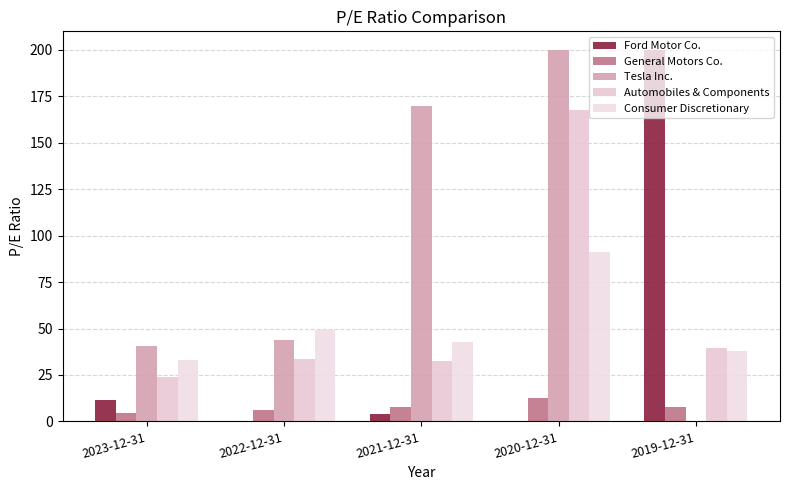

True or false: Automobiles & Components has a value of 167.6 at 2020-12-31.

True